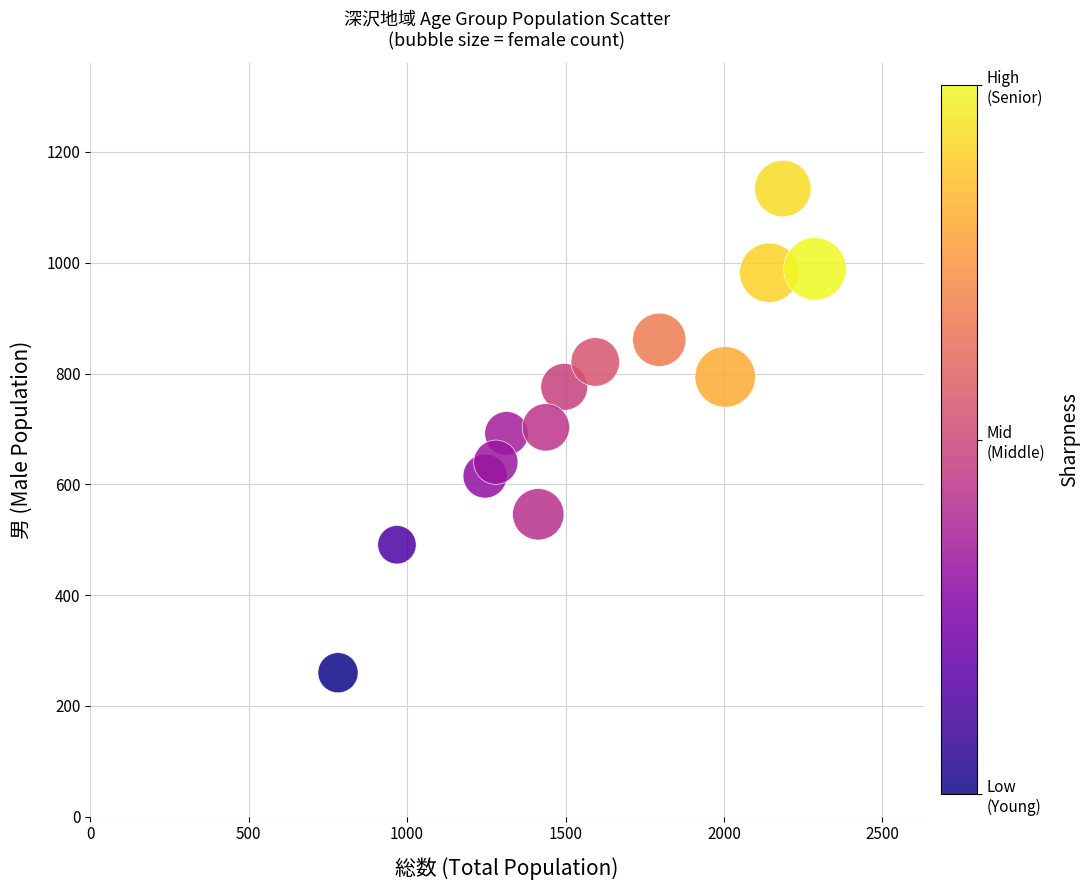

What is the range of Y values (max minus min)?

874